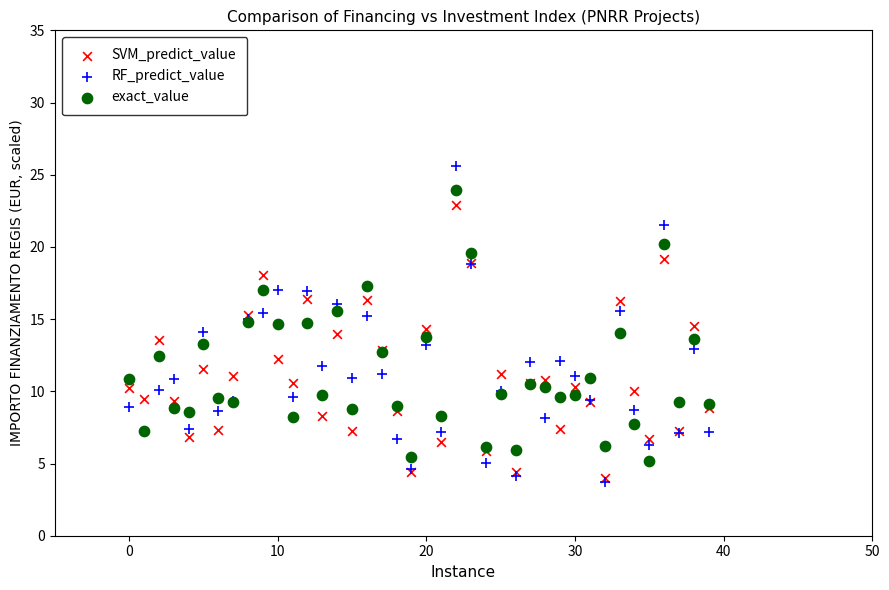

What are all the series names shown in the legend?

SVM_predict_value, RF_predict_value, exact_value